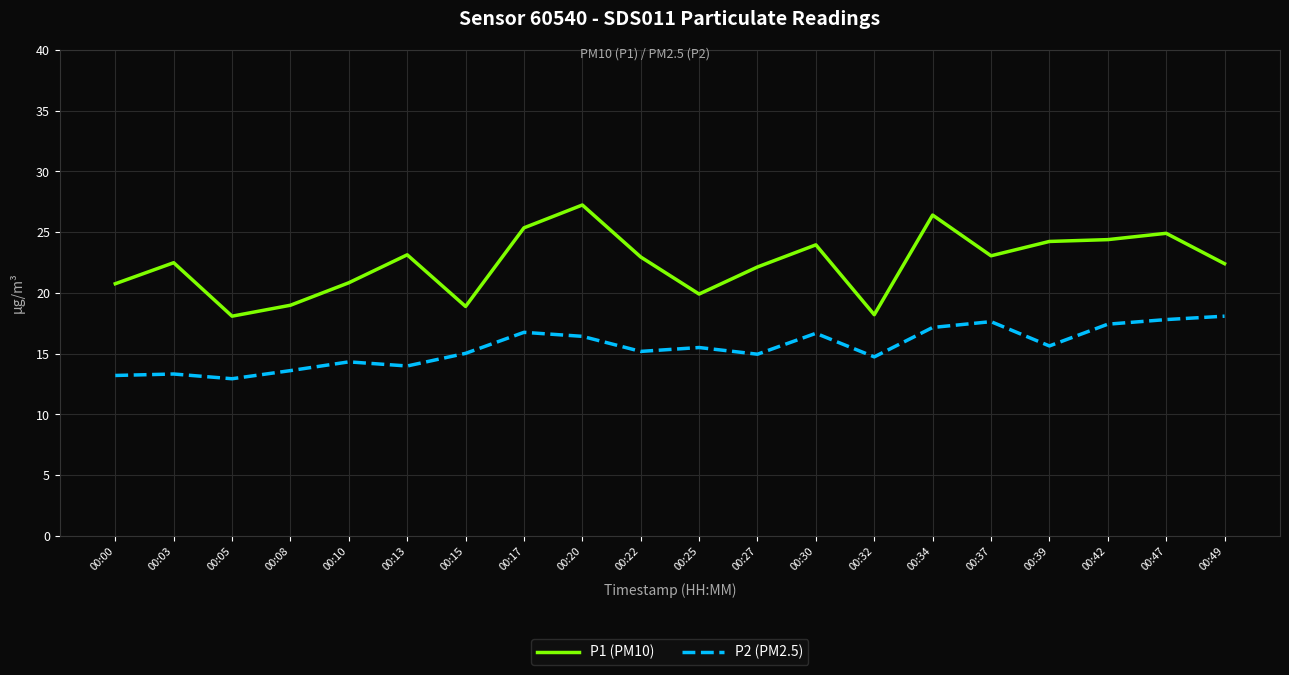

Rank the series by their average value, from lowest to highest.

P2 (PM2.5), P1 (PM10)